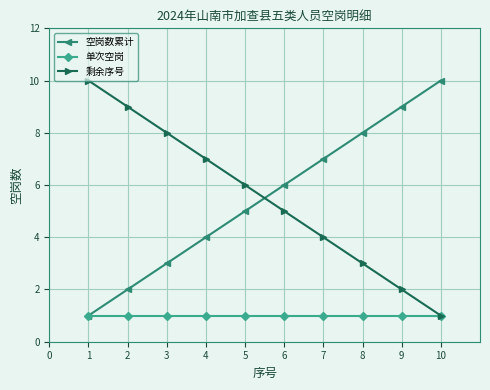

True or false: 剩余序号 and 空岗数累计 intersect in this chart.

True